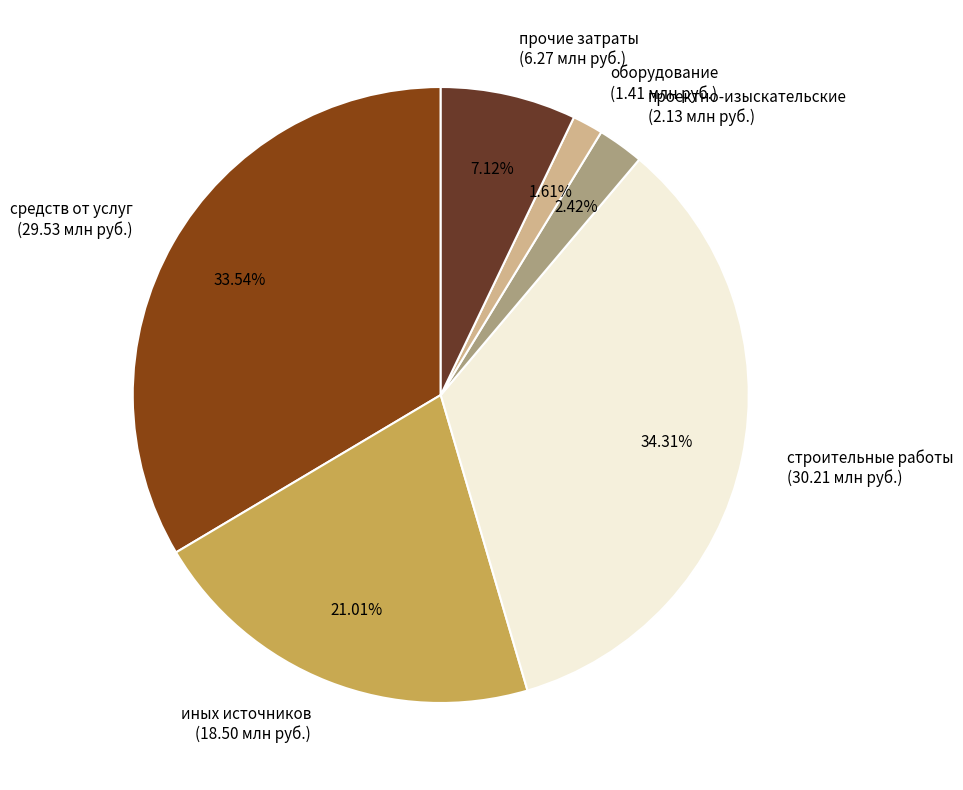

Rank the categories by value from lowest to highest.

оборудование (1.41 млн руб.), проектно-изыскательские (2.13 млн руб.), прочие затраты (6.27 млн руб.), иных источников (18.50 млн руб.), средств от услуг (29.53 млн руб.), строительные работы (30.21 млн руб.)